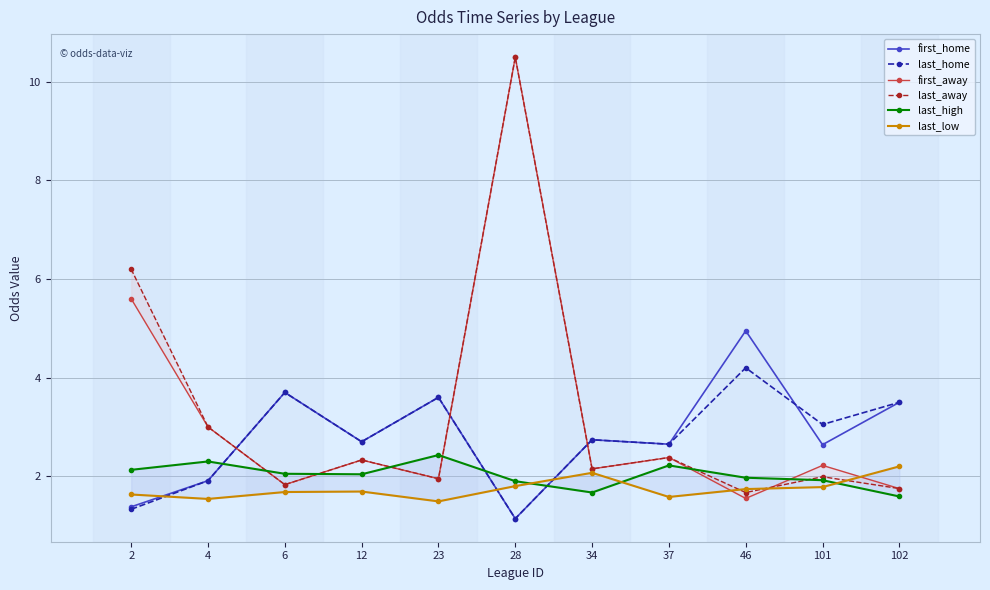

How many data points in last_high are less than 2?

5